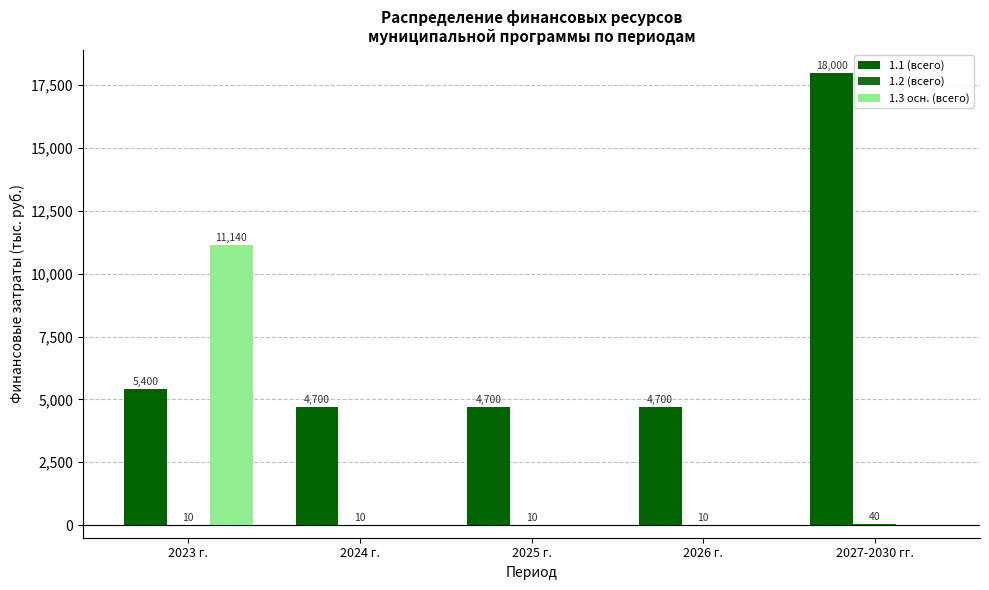

Where is 1.1 (всего) nearest to the value 11350?

2023 г.